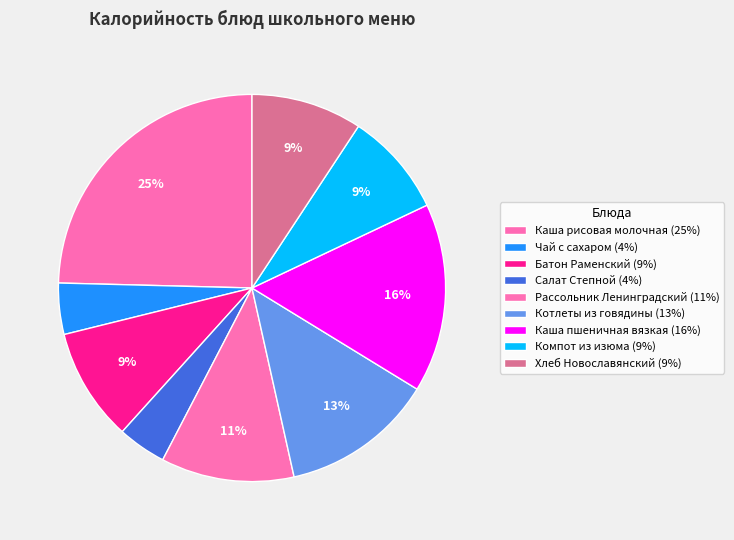

Is it true that Компот из изюма is 1% of the pie?

False